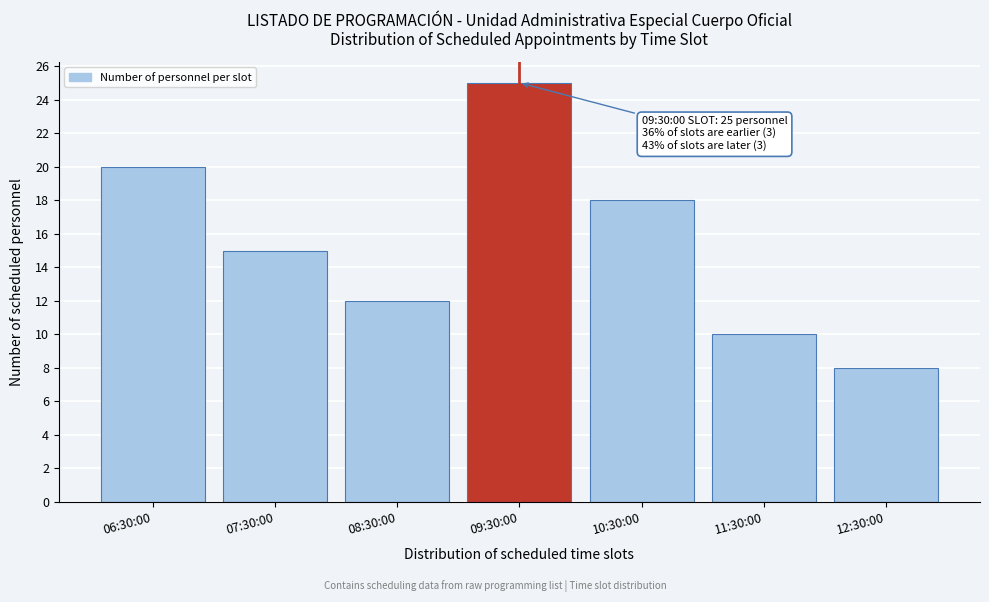

Reading left to right, transcribe all the data shown in this chart.

06:30:00=20	07:30:00=15	08:30:00=12	09:30:00=25	10:30:00=18	11:30:00=10	12:30:00=8